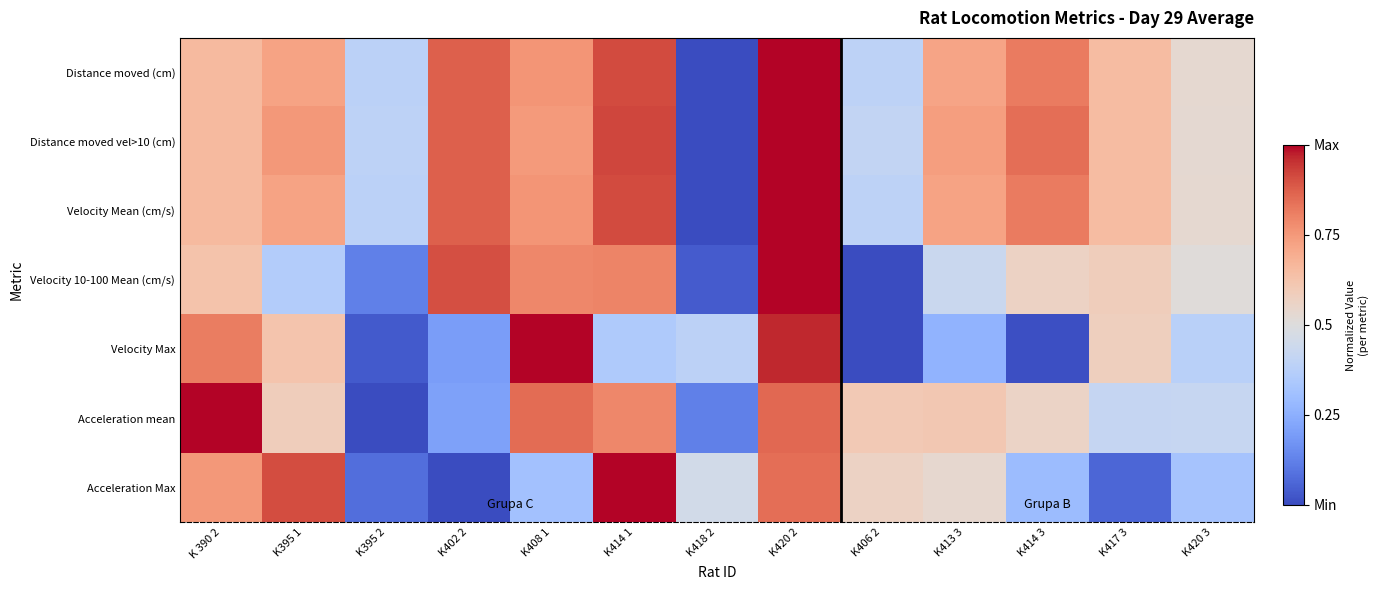

Reading left to right, extract all data points from this chart.

Distance moved (cm): K 390 2=0.7	K395 1=0.7	K395 2=0.4	K402 2=0.9	K408 1=0.8	K414 1=0.9	K418 2=0.0	K420 2=1.0	K406 2=0.4	K413 3=0.7	K414 3=0.8	K417 3=0.7	K420 3=0.5
Distance moved vel>10 (cm): K 390 2=0.7	K395 1=0.8	K395 2=0.4	K402 2=0.9	K408 1=0.7	K414 1=0.9	K418 2=0.0	K420 2=1.0	K406 2=0.4	K413 3=0.7	K414 3=0.8	K417 3=0.7	K420 3=0.5
Velocity Mean (cm/s): K 390 2=0.7	K395 1=0.7	K395 2=0.4	K402 2=0.9	K408 1=0.8	K414 1=0.9	K418 2=0.0	K420 2=1.0	K406 2=0.4	K413 3=0.7	K414 3=0.8	K417 3=0.7	K420 3=0.5
Velocity 10-100 Mean (cm/s): K 390 2=0.6	K395 1=0.4	K395 2=0.1	K402 2=0.9	K408 1=0.8	K414 1=0.8	K418 2=0.0	K420 2=1.0	K406 2=0.0	K413 3=0.4	K414 3=0.6	K417 3=0.6	K420 3=0.5
Velocity Max: K 390 2=0.8	K395 1=0.6	K395 2=0.0	K402 2=0.2	K408 1=1.0	K414 1=0.3	K418 2=0.4	K420 2=1.0	K406 2=0.0	K413 3=0.3	K414 3=0.0	K417 3=0.6	K420 3=0.4
Acceleration mean: K 390 2=1.0	K395 1=0.6	K395 2=0.0	K402 2=0.2	K408 1=0.8	K414 1=0.8	K418 2=0.1	K420 2=0.9	K406 2=0.6	K413 3=0.6	K414 3=0.6	K417 3=0.4	K420 3=0.4
Acceleration Max: K 390 2=0.8	K395 1=0.9	K395 2=0.1	K402 2=0.0	K408 1=0.3	K414 1=1.0	K418 2=0.5	K420 2=0.8	K406 2=0.6	K413 3=0.5	K414 3=0.3	K417 3=0.1	K420 3=0.3